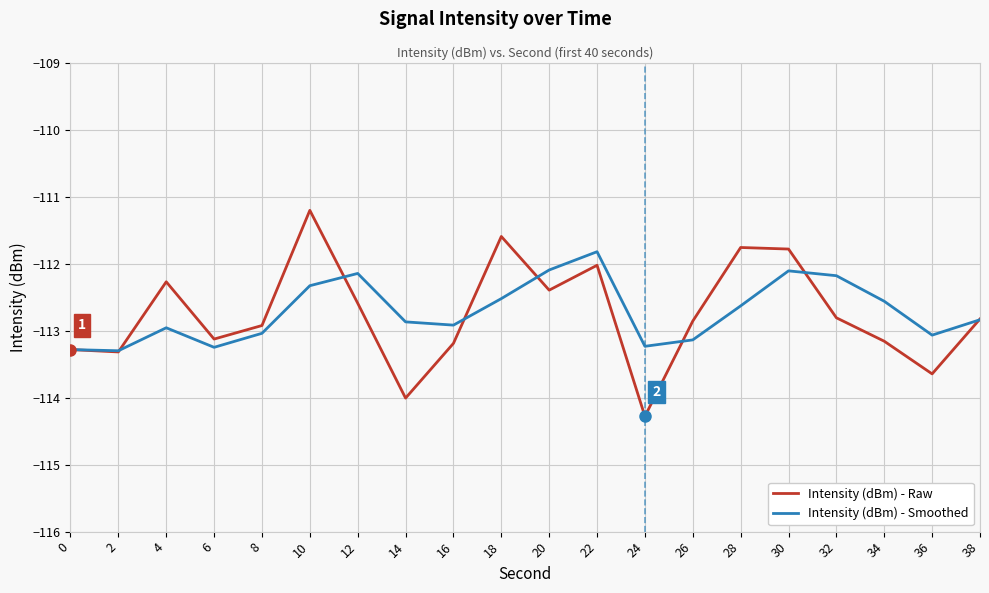

Which series has the widest spread of values?

Intensity (dBm) - Raw